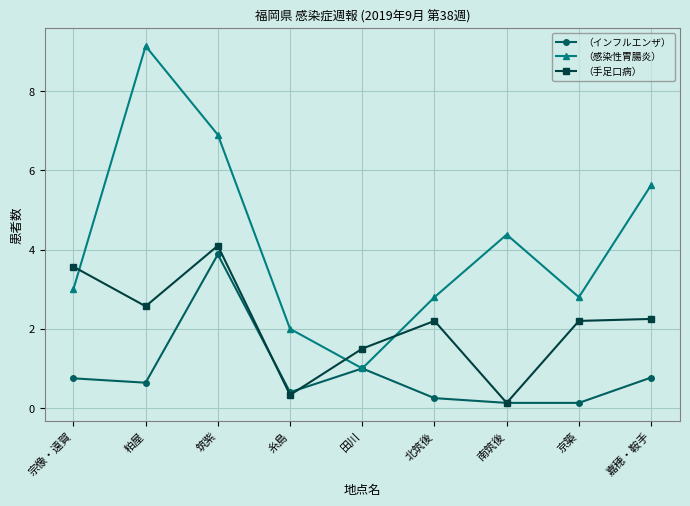

What position from the left is 糸島?

4